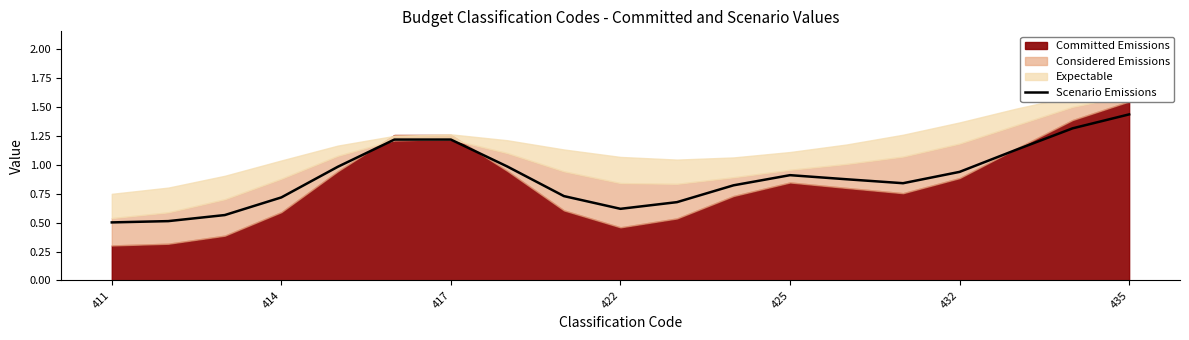

The value of Scenario Emissions at 422 is 0.9. True or false?

False